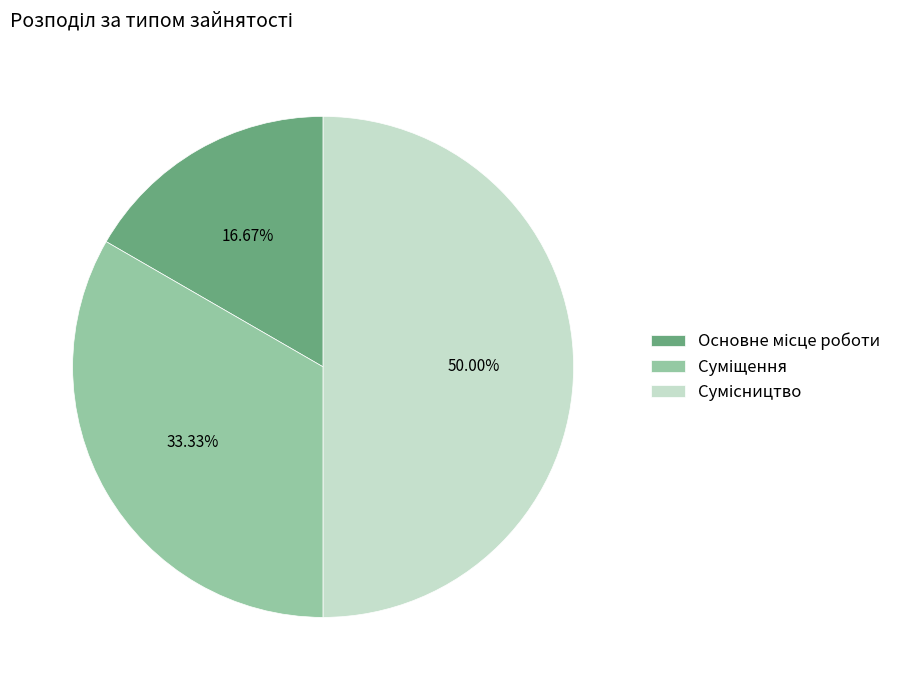

To the nearest percent, what is the combined percentage of Сумісництво and Суміщення?

83%